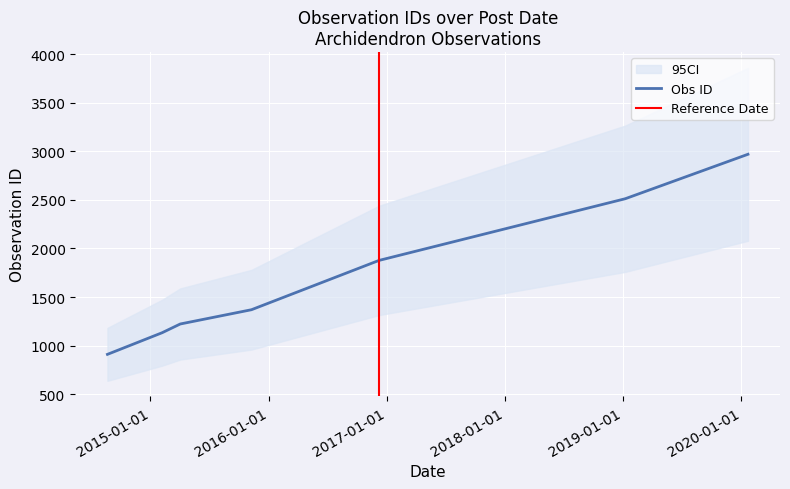

What is the lowest value of the Obs ID series?

909